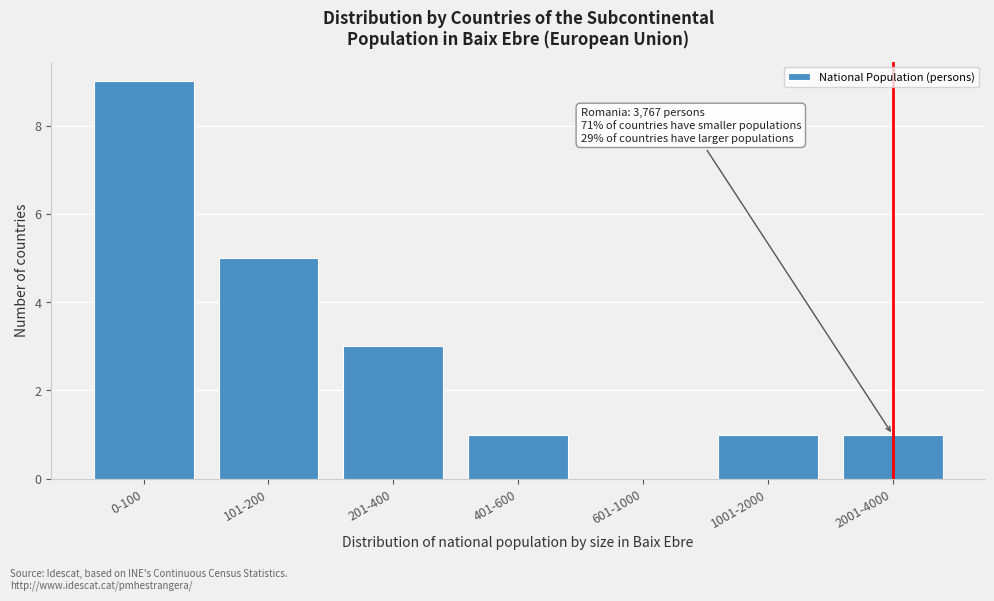

Reading right to left, extract all data points from this chart.

2001-4000=1	1001-2000=1	601-1000=0	401-600=1	201-400=3	101-200=5	0-100=9